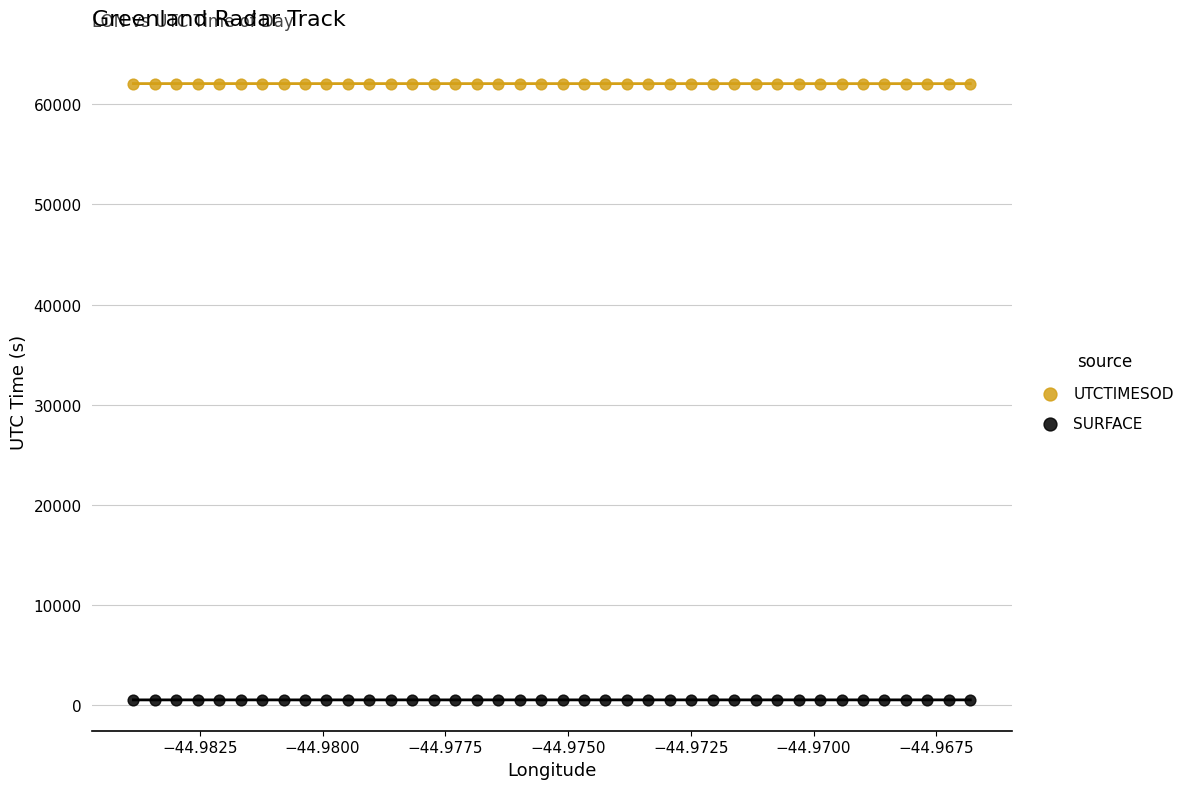

Which series reaches the minimum Y coordinate?

SURFACE